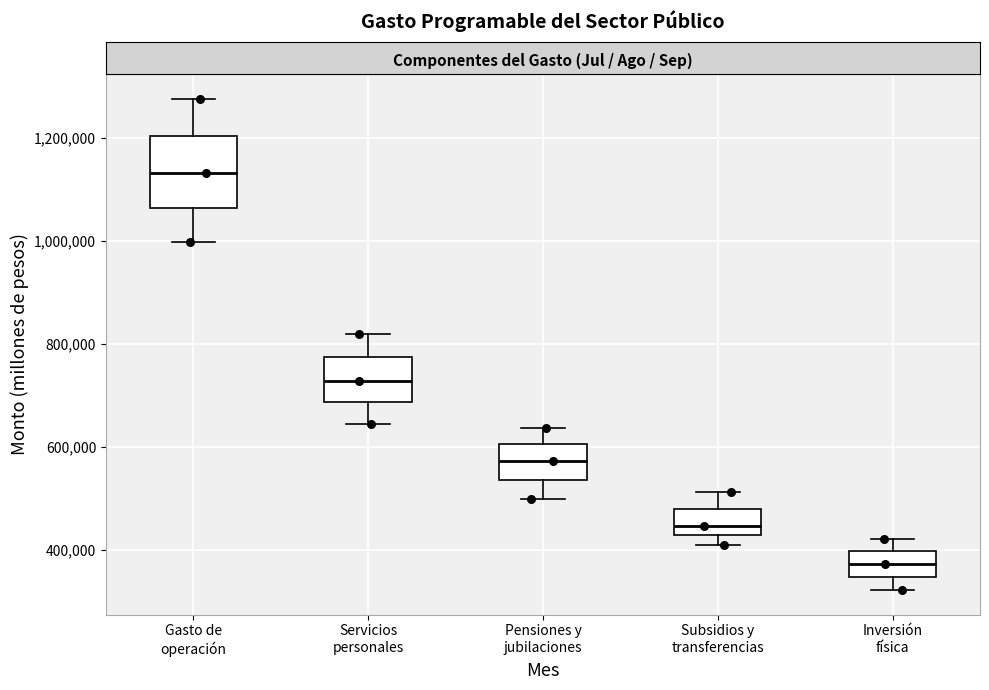

Which box's median line is the highest?

Gasto de operación